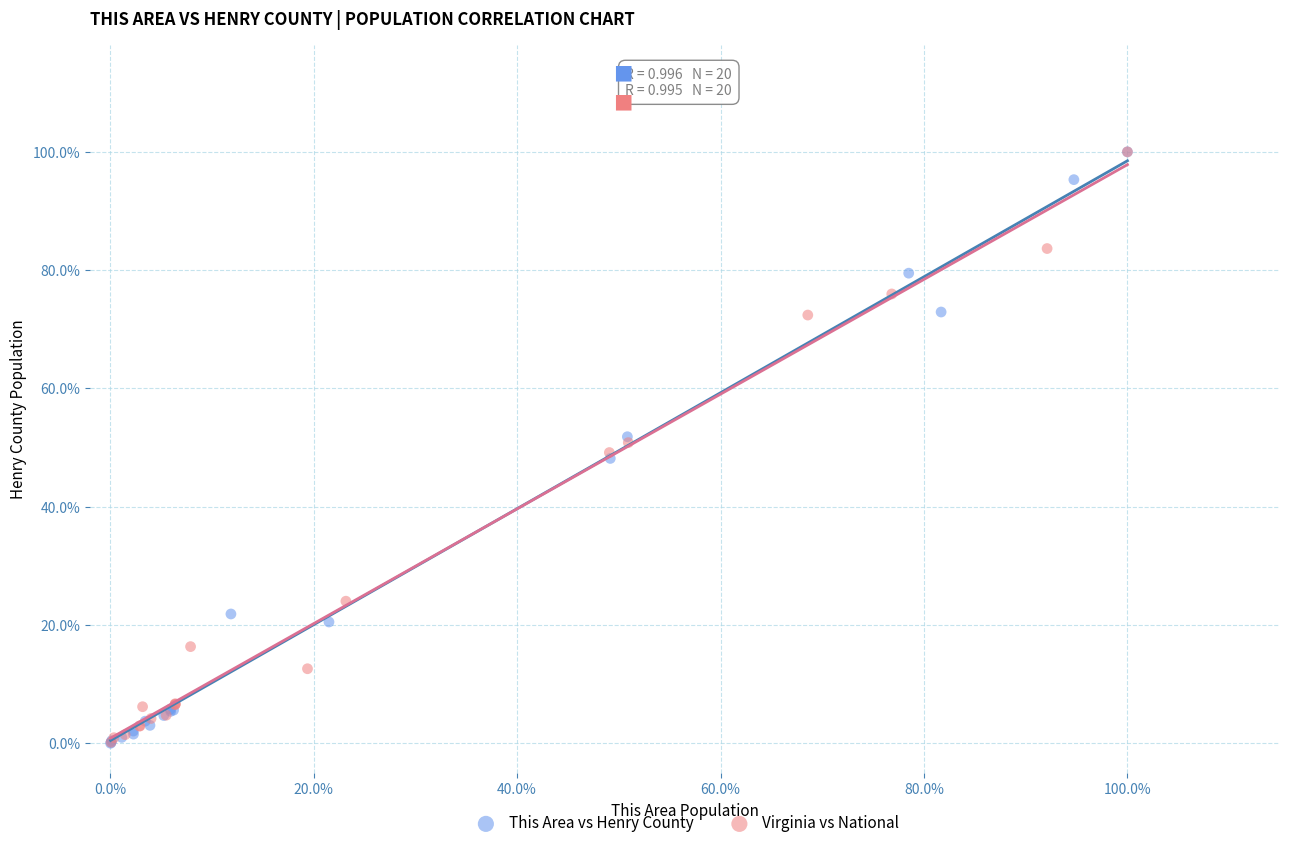

Which series has the largest Y range (max minus min)?

This Area vs Henry County